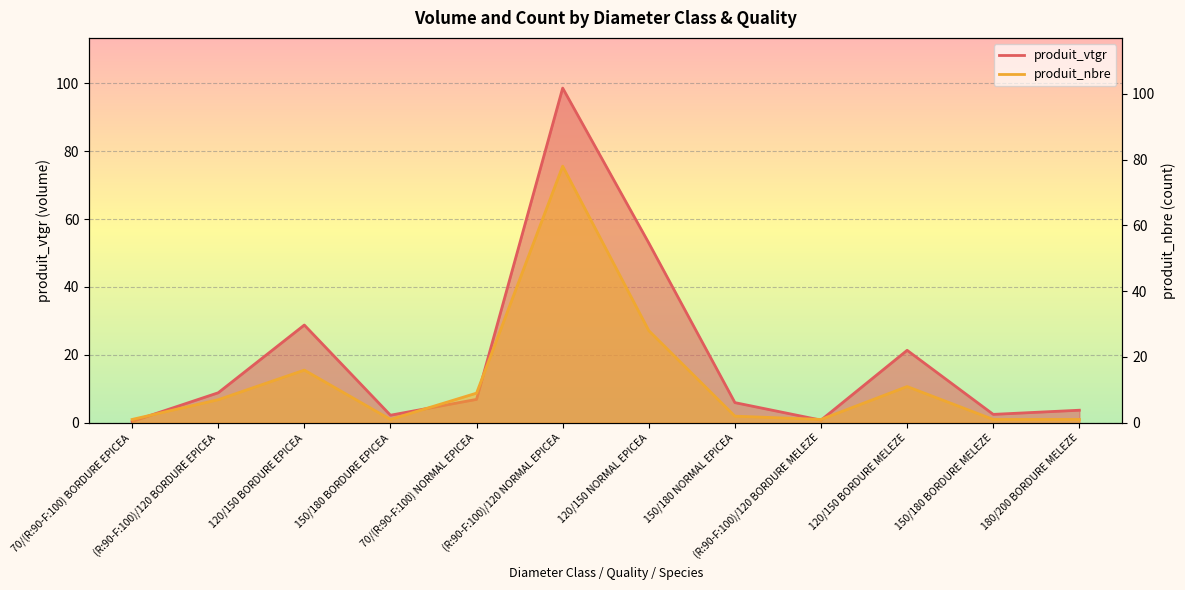

Where is produit_vtgr nearest to the value 49?

120/150 NORMAL EPICEA